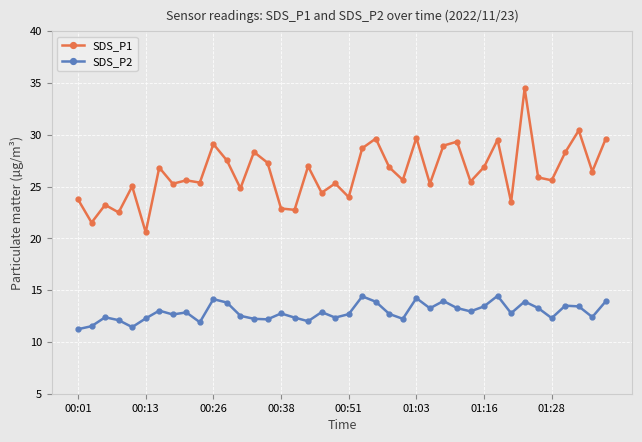

What is the smallest value displayed?

11.2